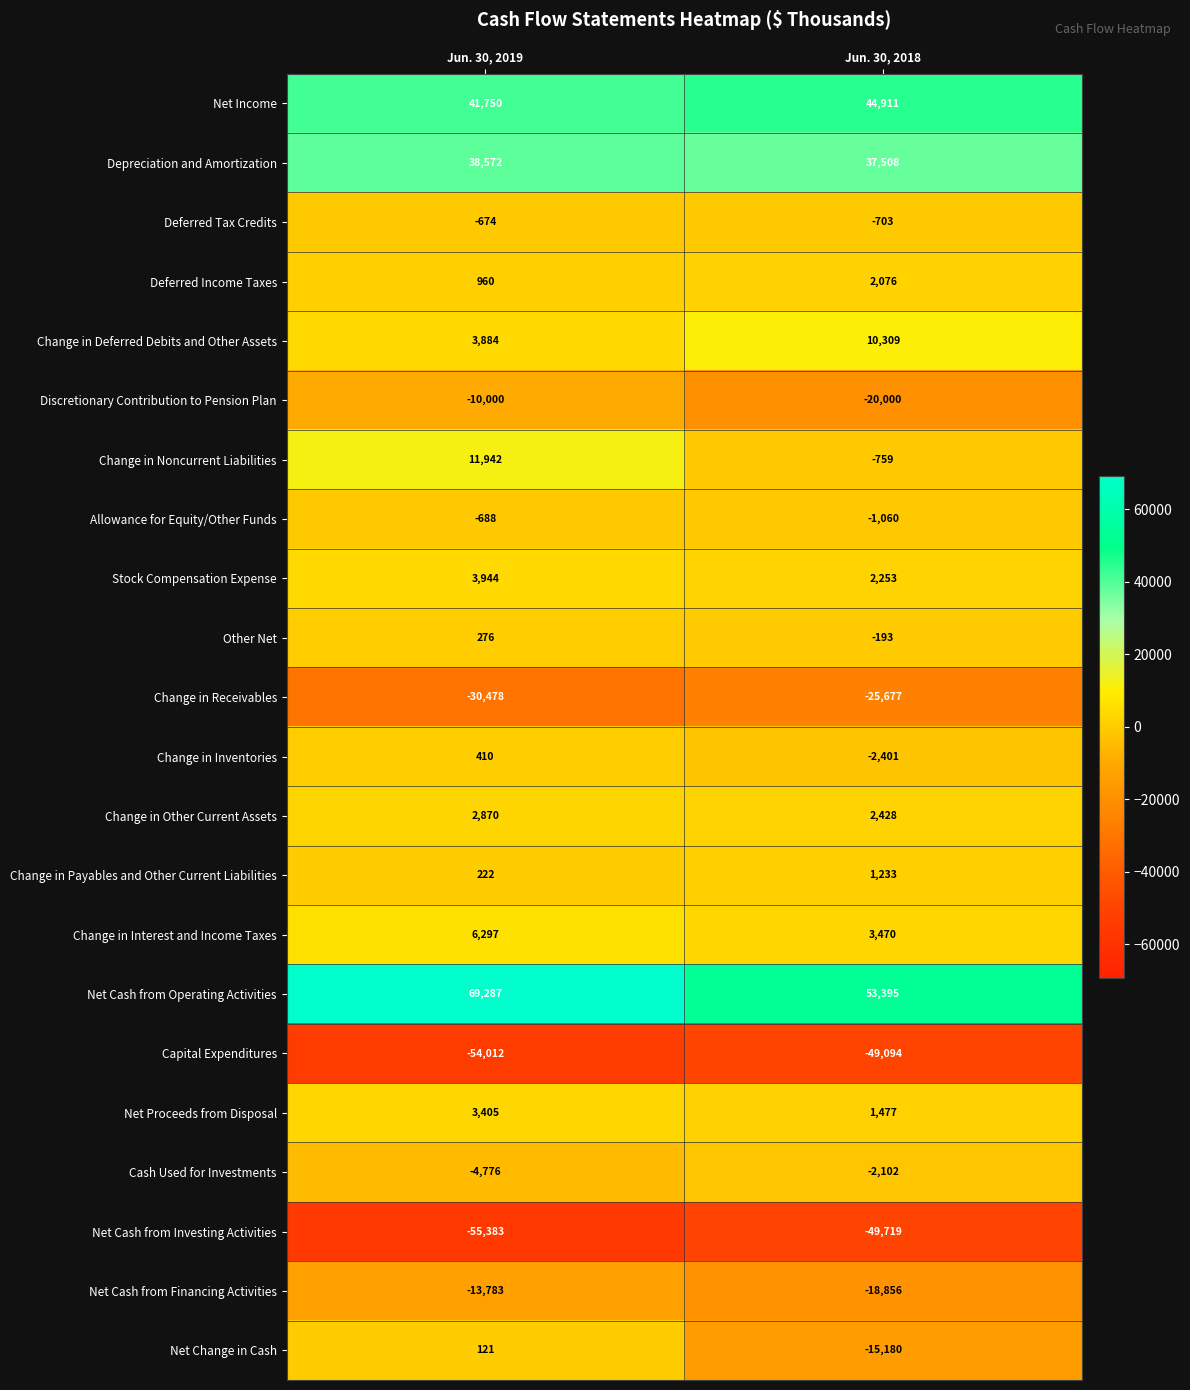

The value of Change in Inventories at Jun. 30, 2018 is -2401. True or false?

True